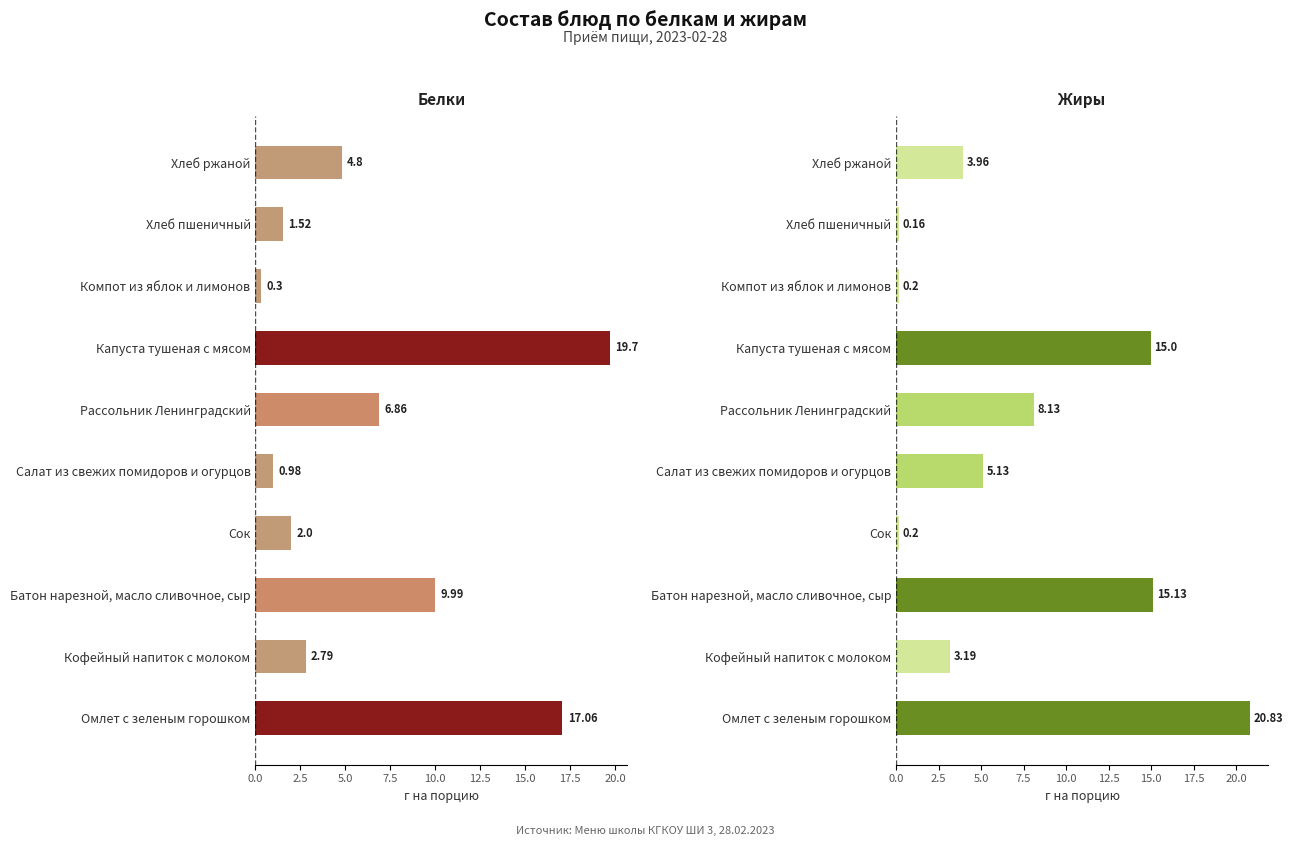

What is the difference between the maximum and minimum values in the Жиры series?

20.7